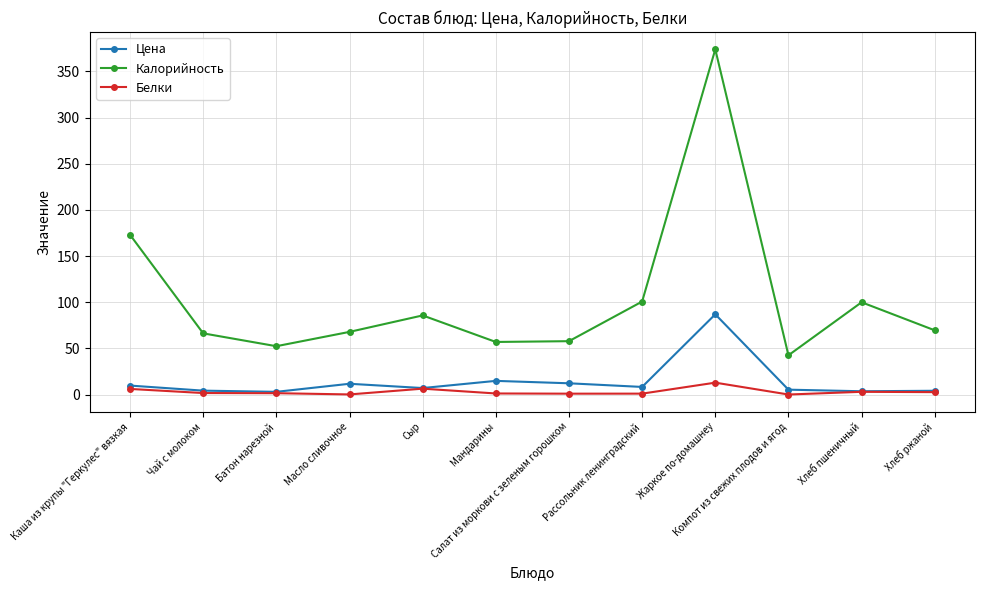

How many values in the Калорийность series are below 69?

6